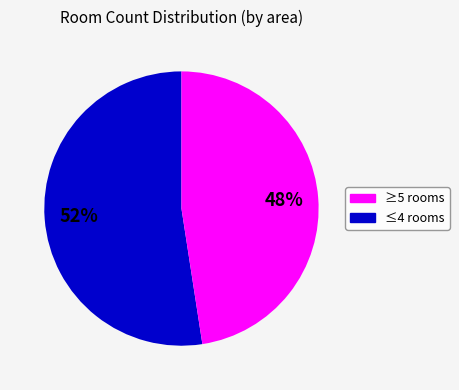

To the nearest percent, what is the average slice percentage?

50%